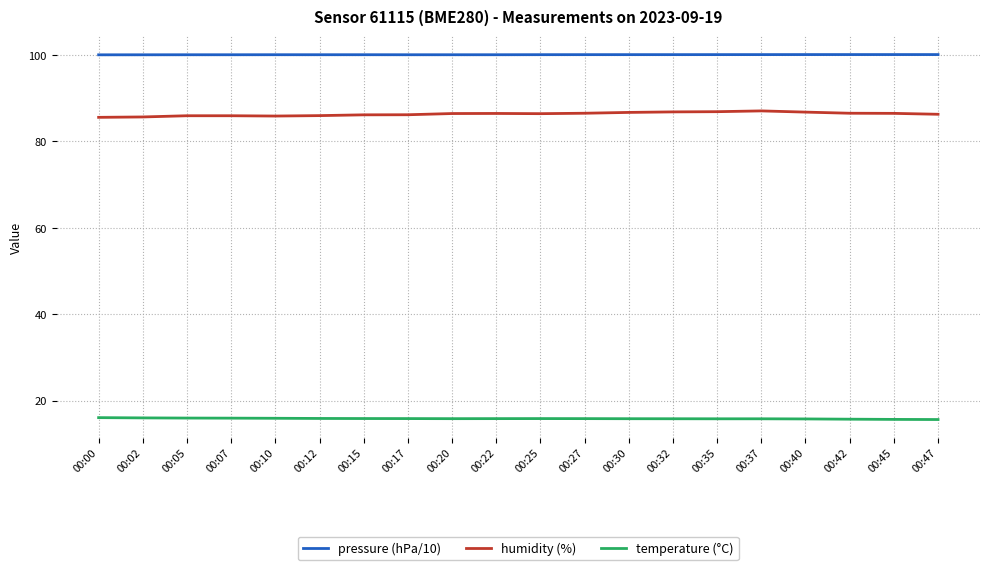

The temperature (°C) series shows 16.0 at 00:05. True or false?

True